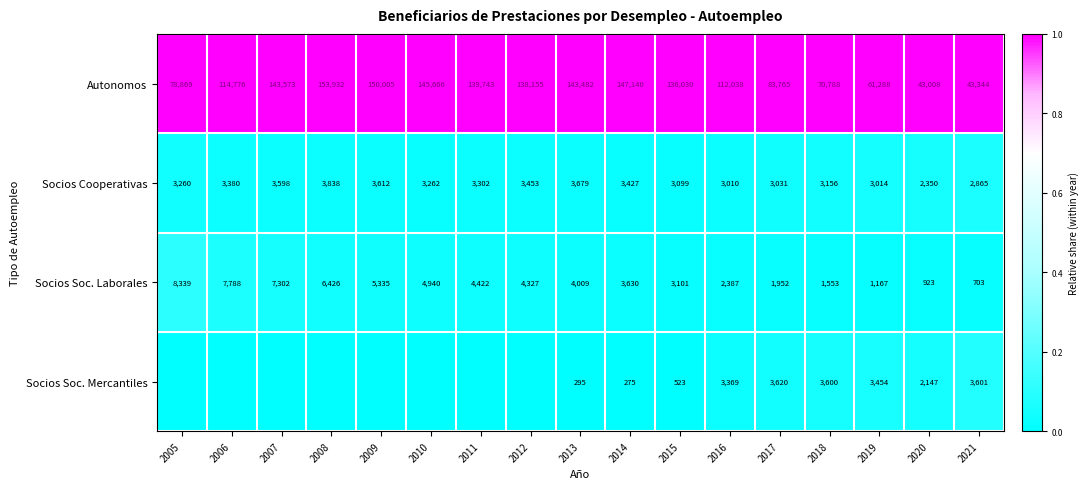

At which label does Autonomos first exceed 136030?

2007